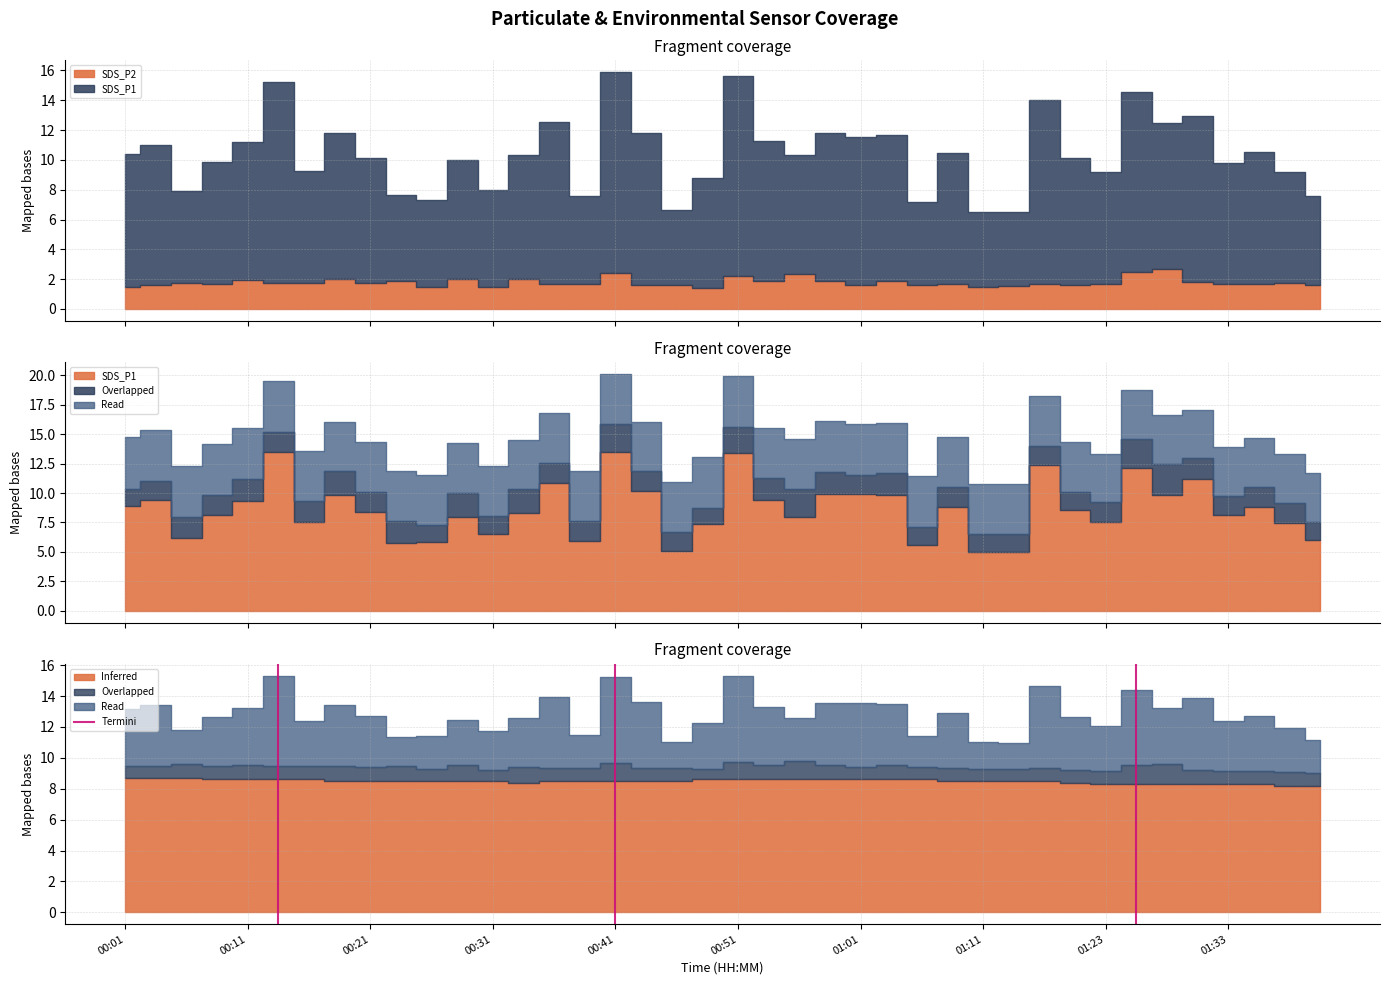

What is the change in value from 00:01 to 00:11?

+1